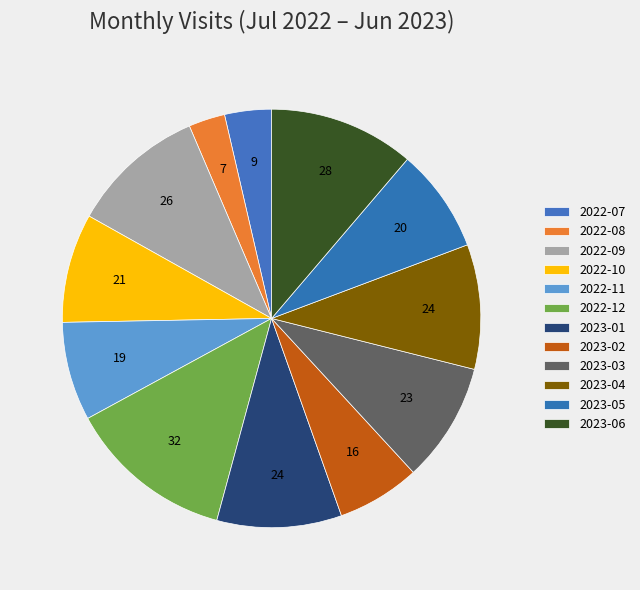

Does any single category account for the majority?

No